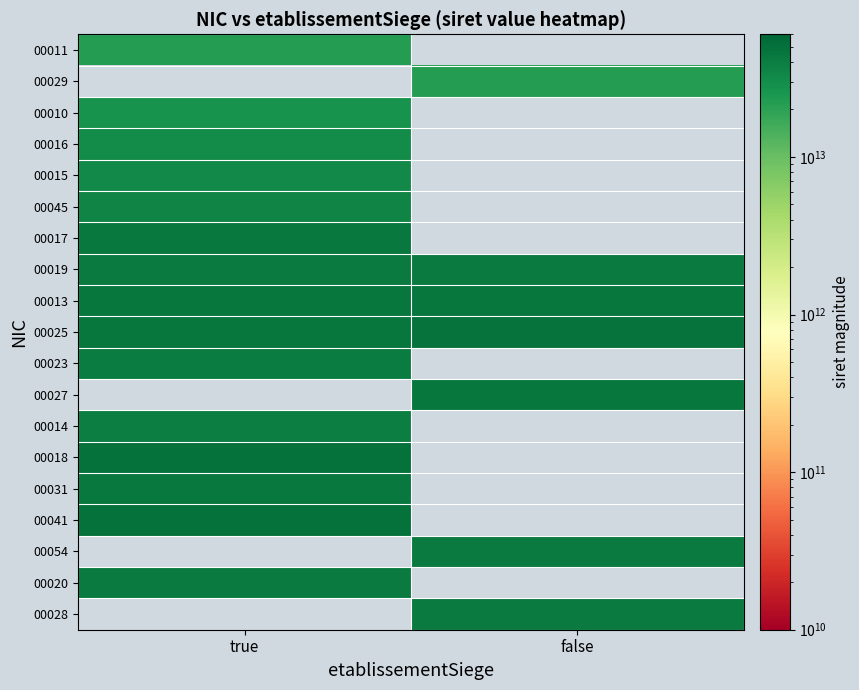

Reading left to right, extract all data points from this chart.

00011: true=21740306200011	false=0
00029: true=0	false=21740306200029
00010: true=26740179200010	false=0
00016: true=31166048400016	false=0
00015: true=32455181100015	false=0
00045: true=35346632900045	false=0
00017: true=43142567700017	false=0
00019: true=42154217600019	false=42153607900054
00013: true=44314350800010	false=44749154900013
00025: true=44331909000025	false=48843410100025
00023: true=39935951200023	false=0
00027: true=0	false=44892381300027
00014: true=38790700900014	false=0
00018: true=49076577300018	false=0
00031: true=43796317600031	false=0
00041: true=48964299100041	false=0
00054: true=0	false=42153607900054
00020: true=41321206900020	false=0
00028: true=0	false=42240781700028